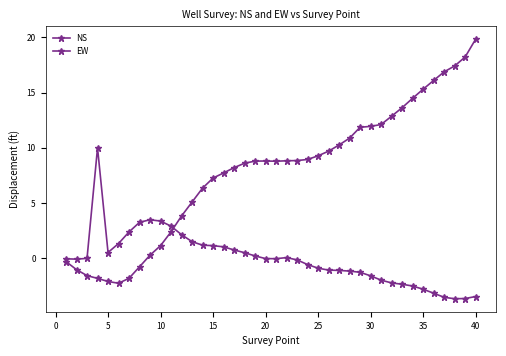

How many data points does each series have?

40